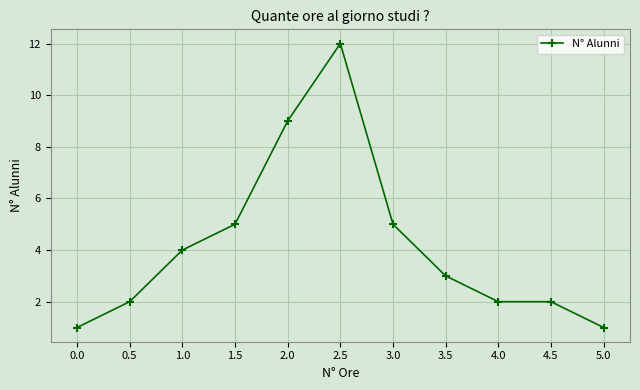

True or false: there are more than 2 points higher than both neighbors.

False